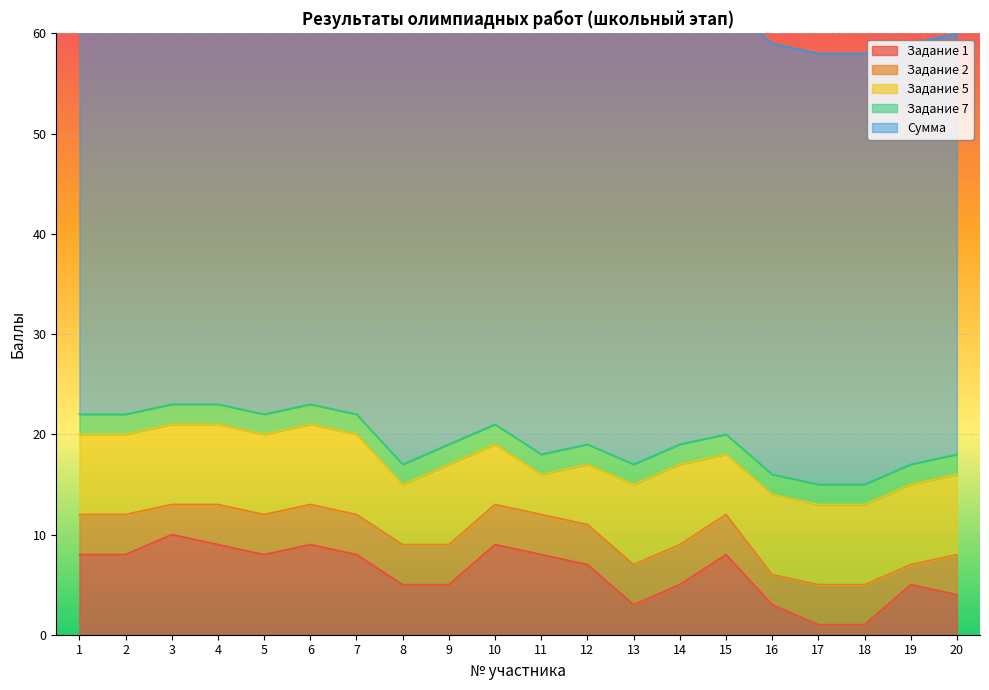

What are all the series names shown in the legend?

Задание 1, Задание 2, Задание 5, Задание 7, Сумма